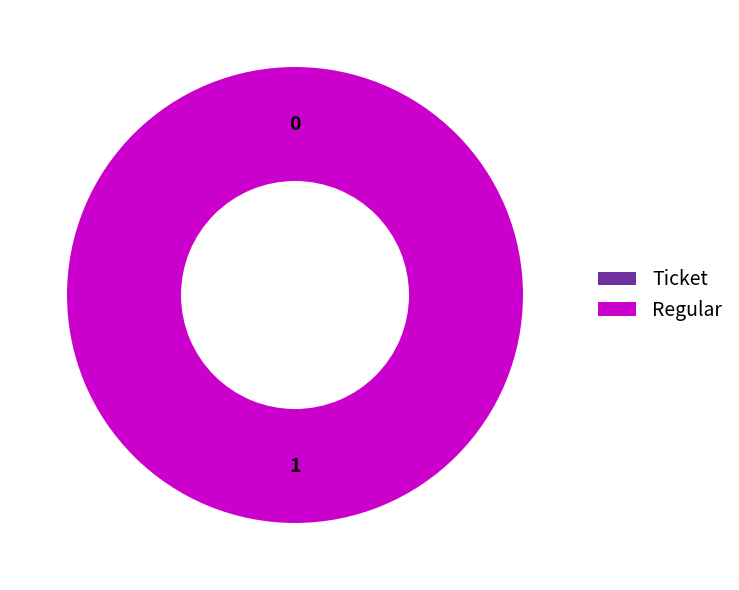

The Ticket slice represents 15% of the pie. True or false?

False